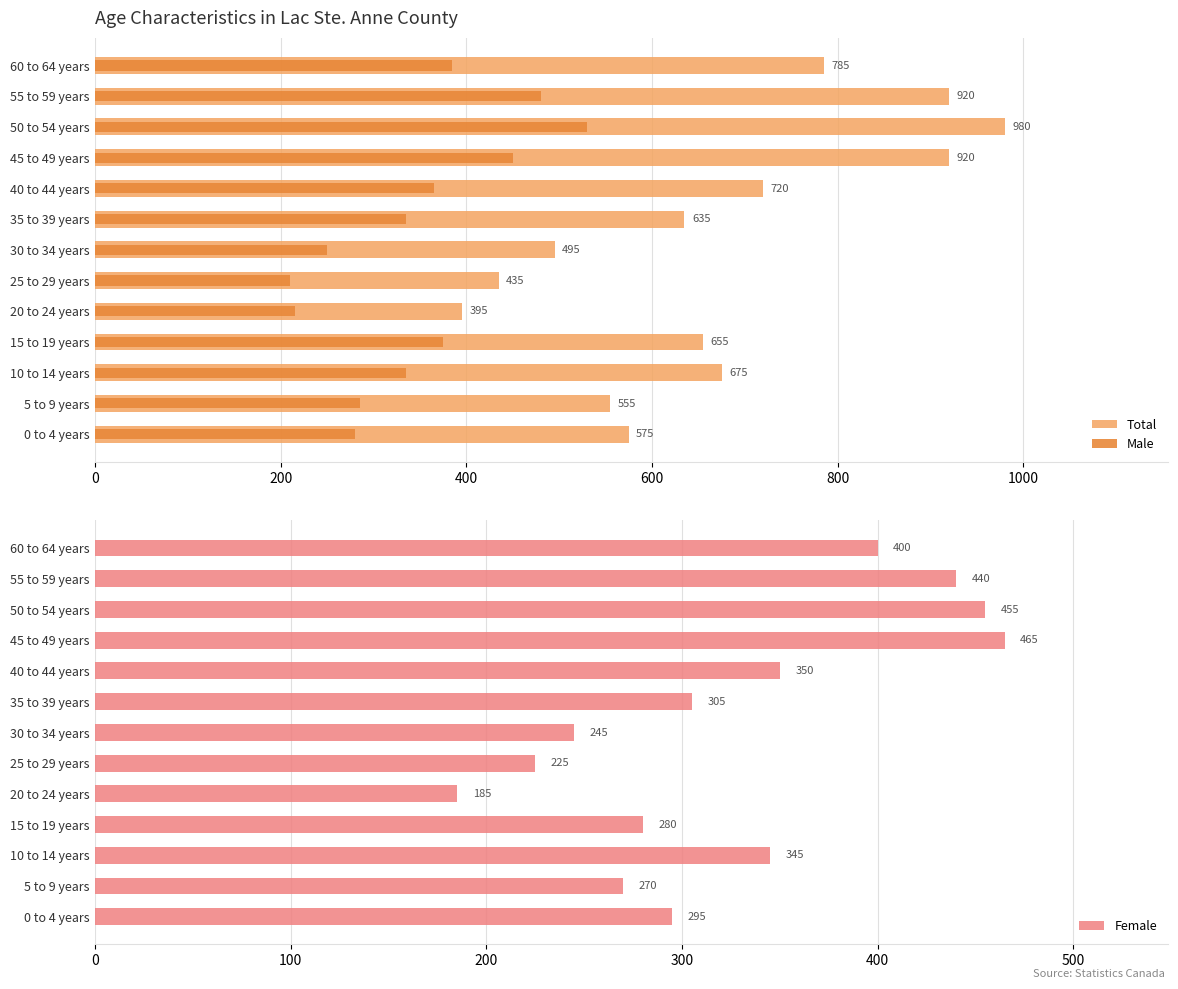

At which label does Female reach its minimum?

20 to 24 years